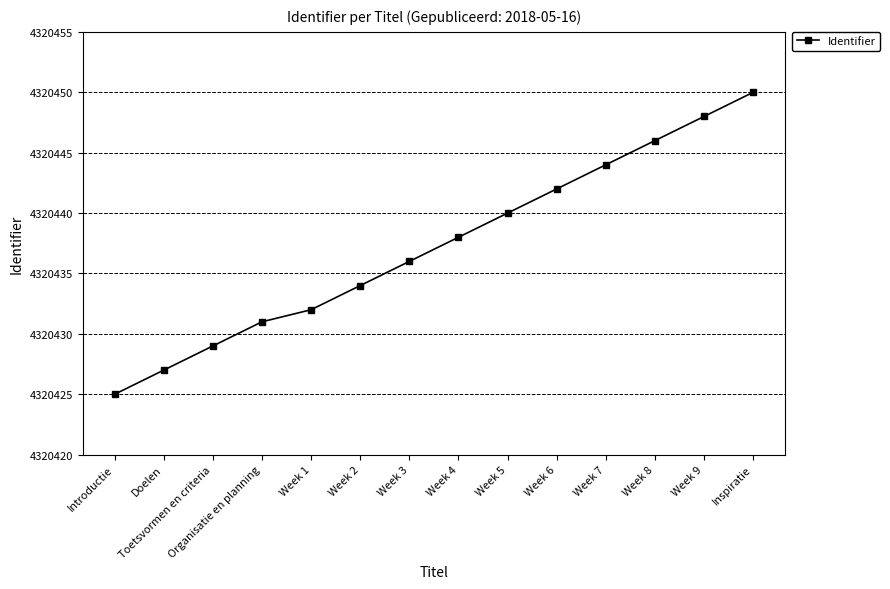

What position from the left is Week 8?

12